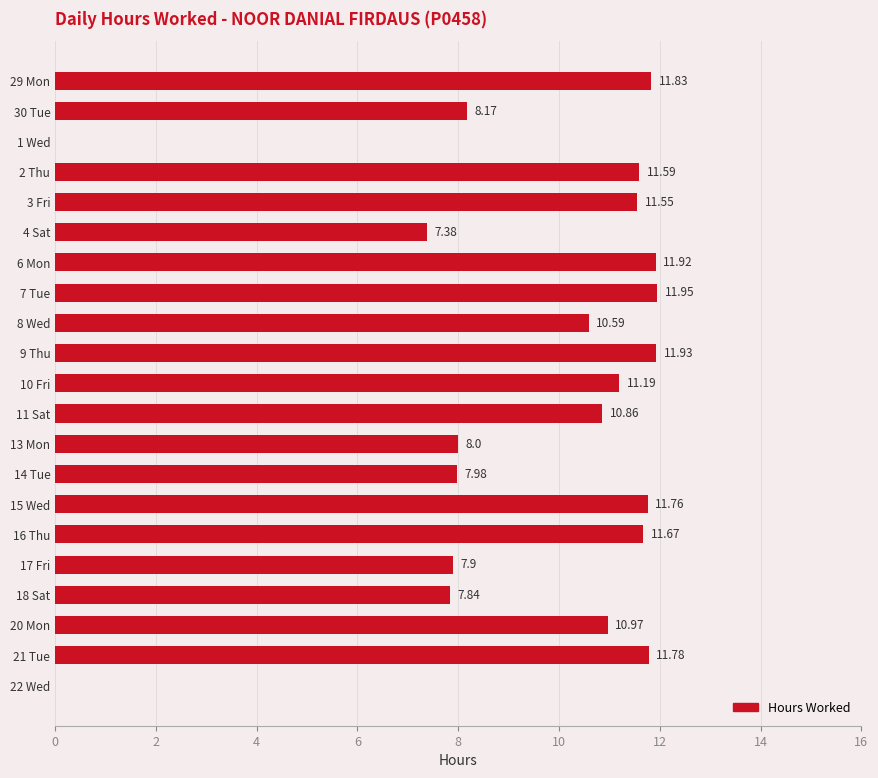

How many data points does each series have?

21